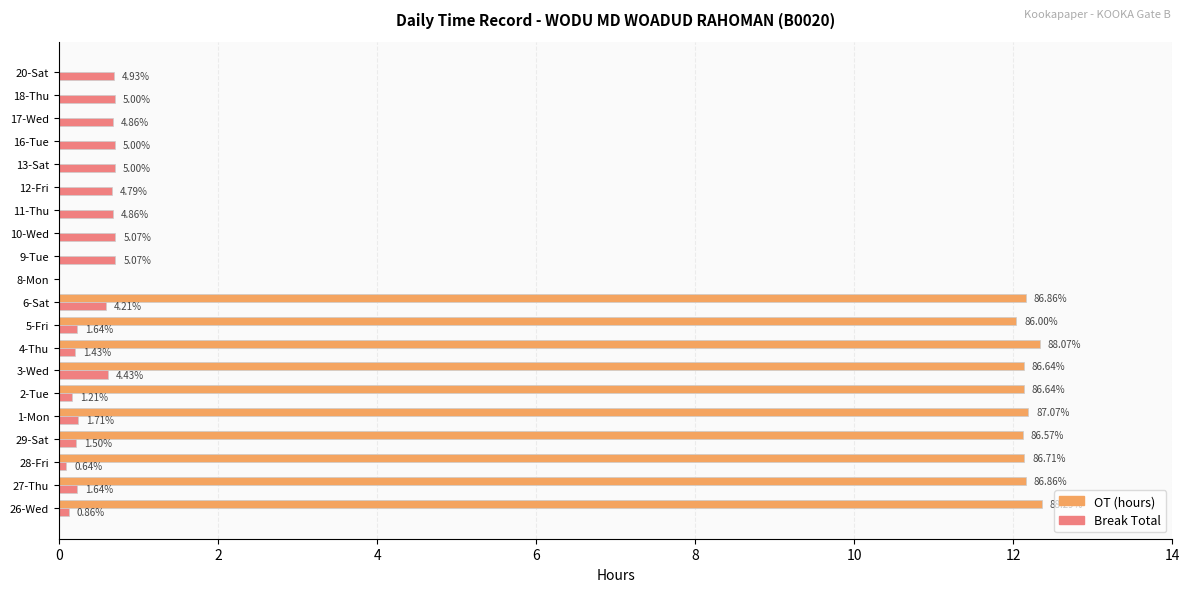

What are all the series names shown in the legend?

OT (hours), Break Total